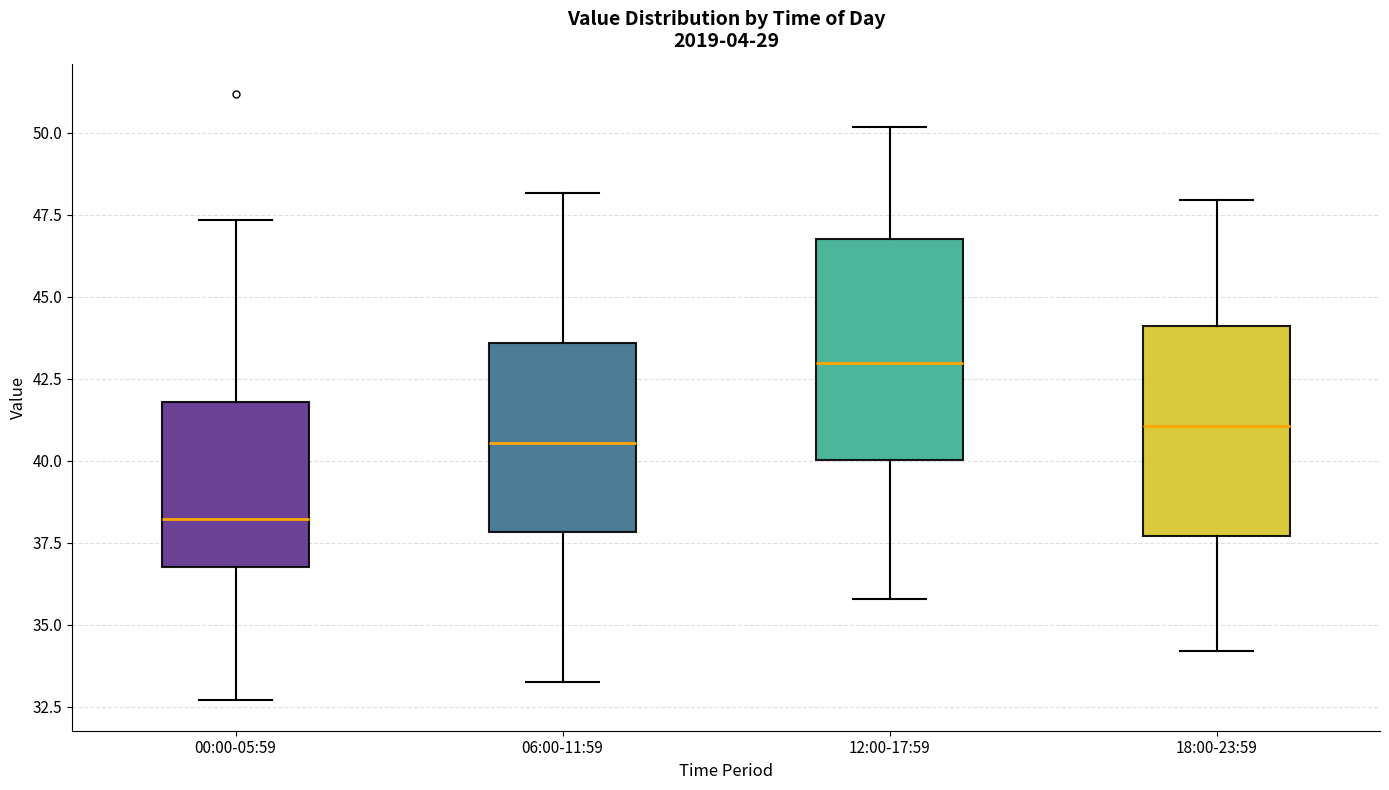

Where does the upper whisker of the box for 18:00-23:59 end on the y-axis? The values are not printed on the chart, so give them approximately, as read against the axis.

48.0